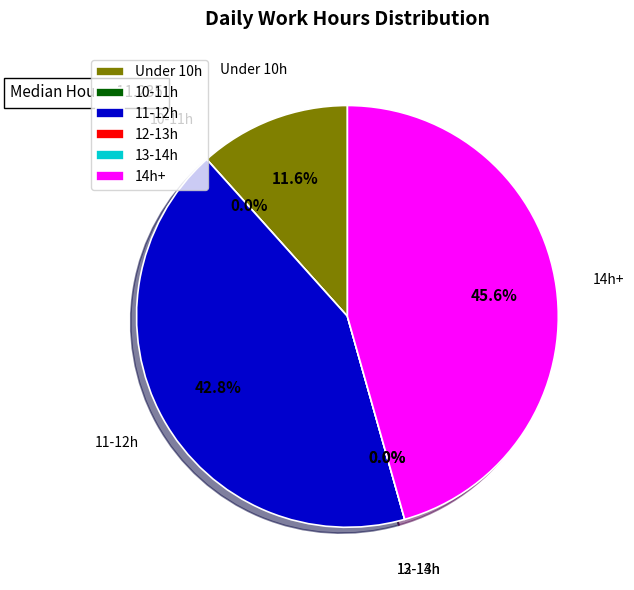

Is 20-Sat the majority of the pie?

No